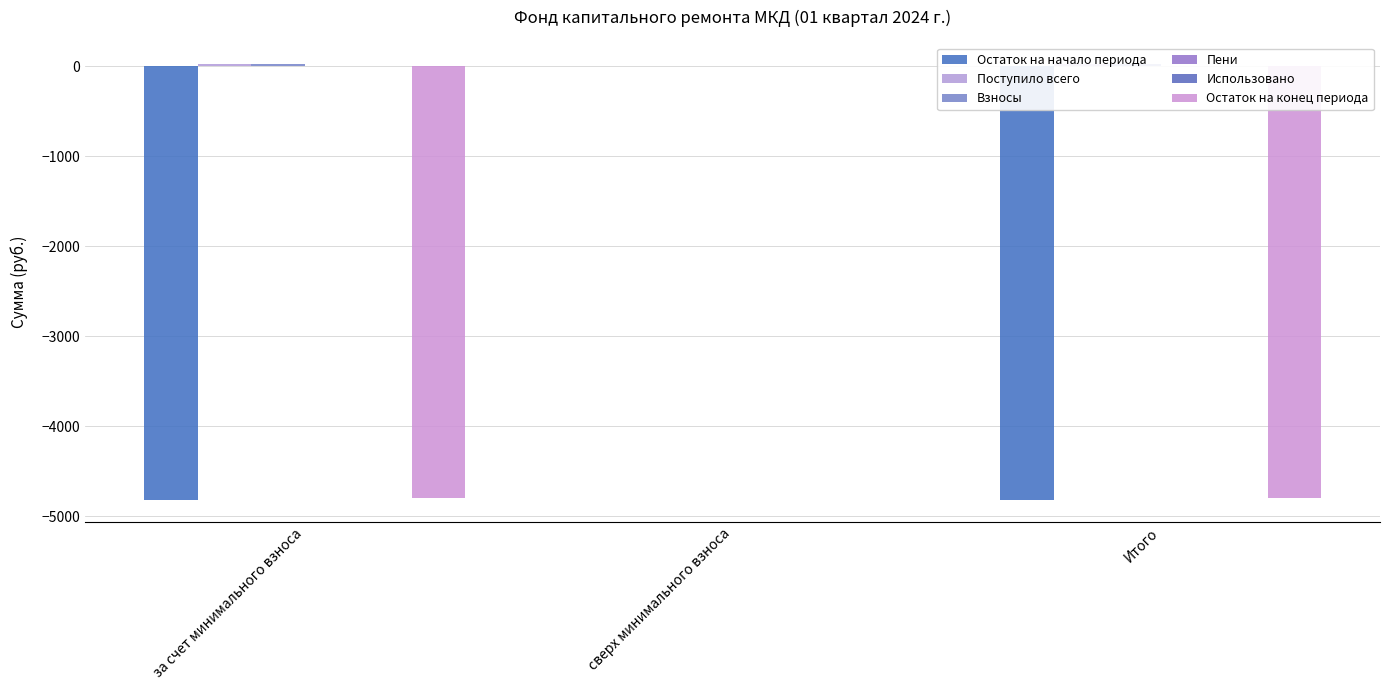

What is the label of the 2nd bar from the left?

сверх минимального взноса